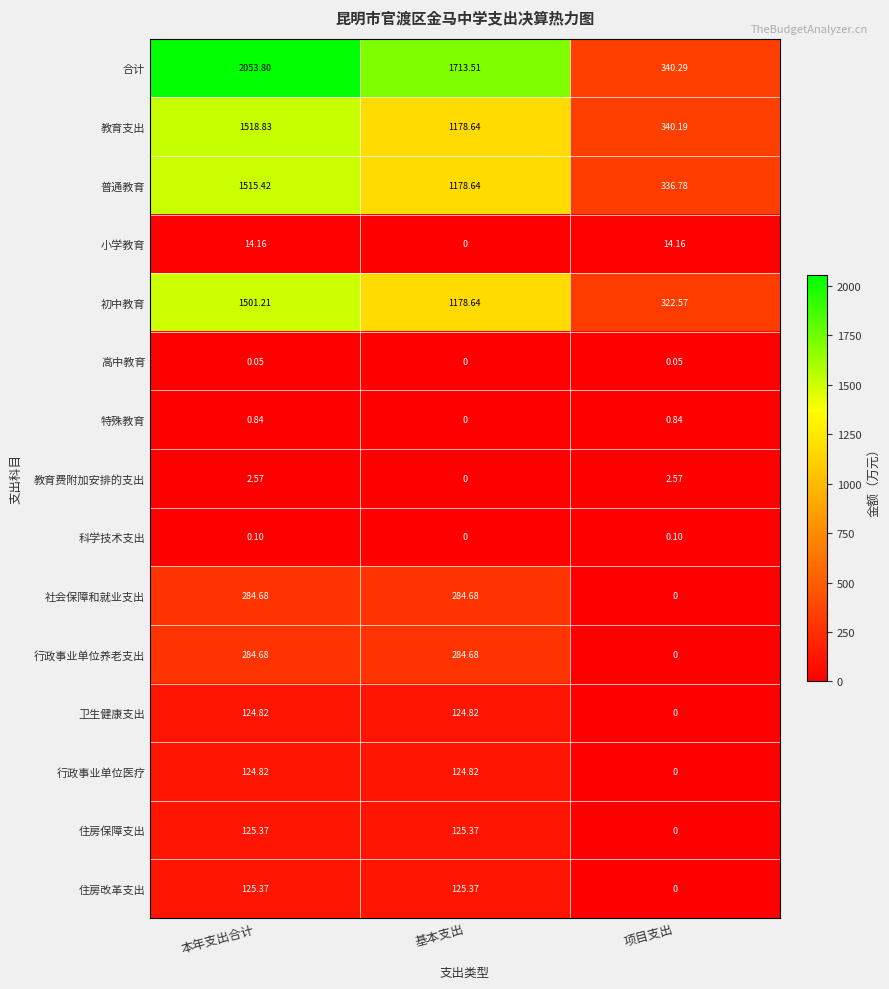

Which series has the largest total across all categories?

合计